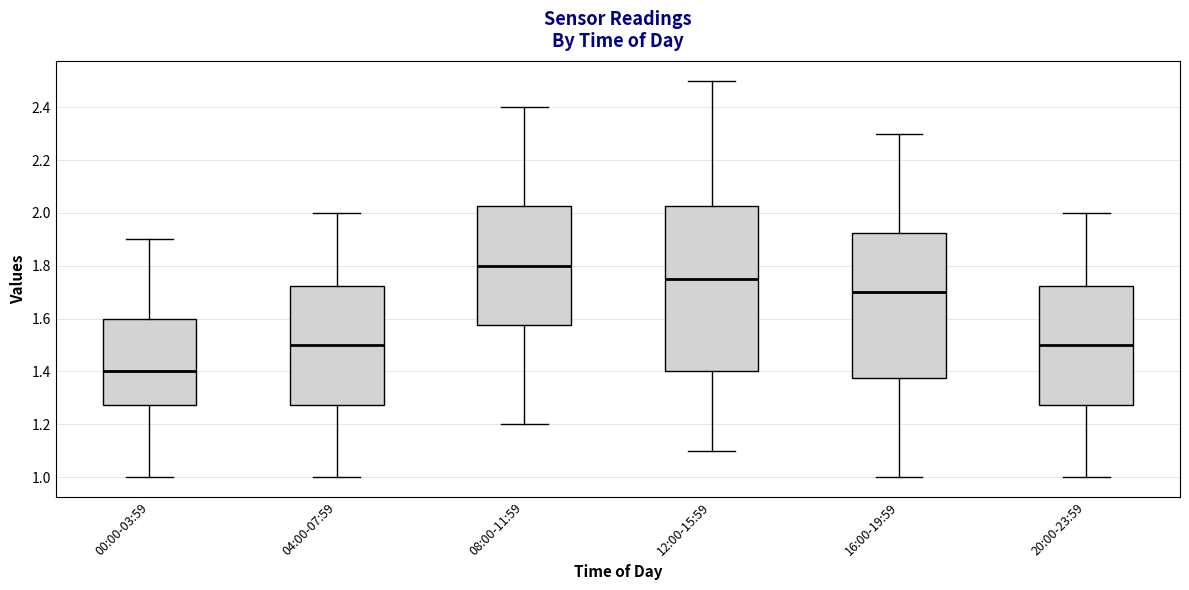

Which box is the tallest, from its lower edge to its upper edge?

12:00-15:59